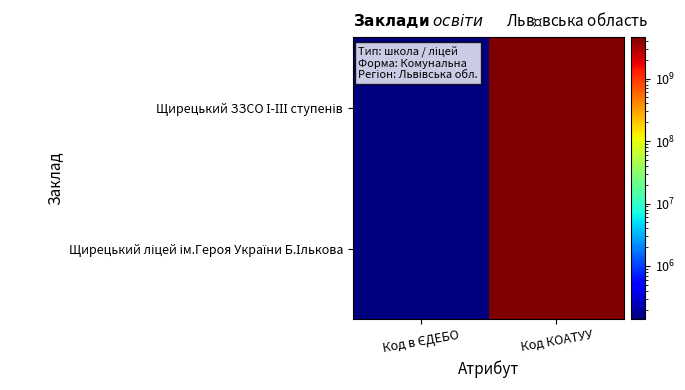

What is the maximum value shown in the chart?

4623655500